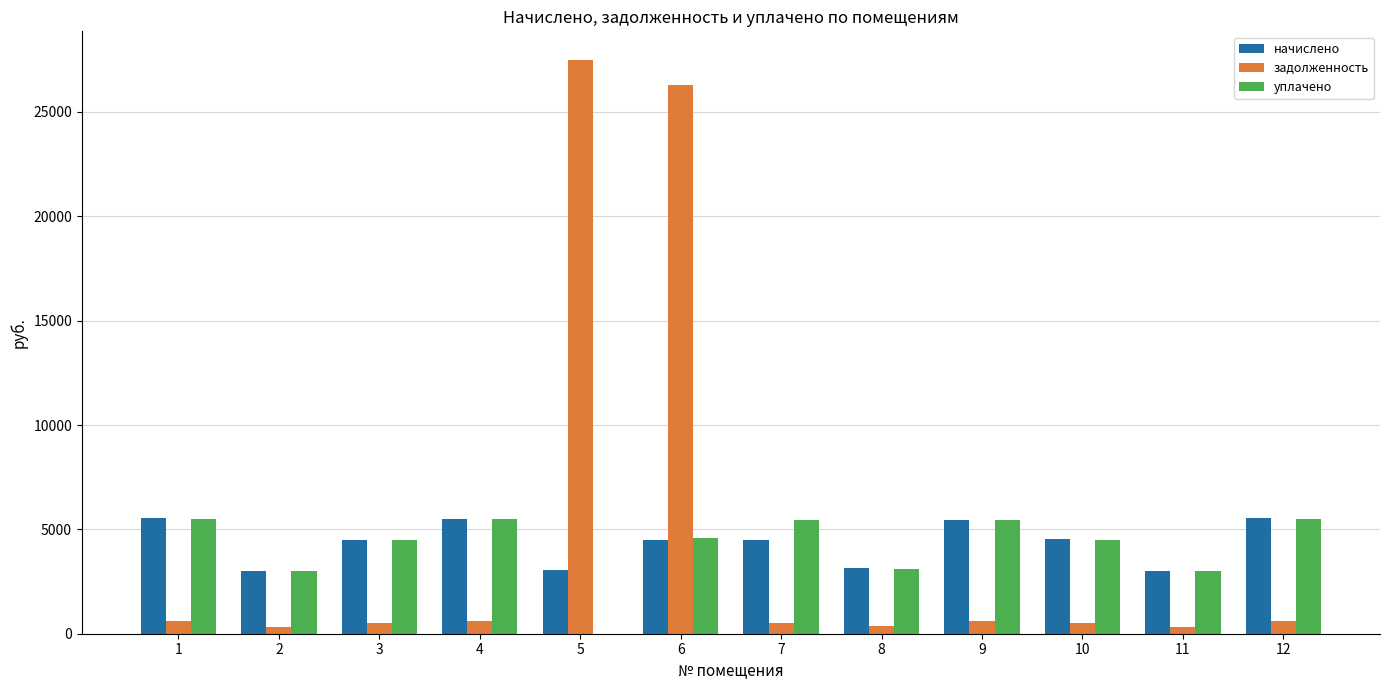

The начислено series shows 4494.8 at 7. True or false?

True